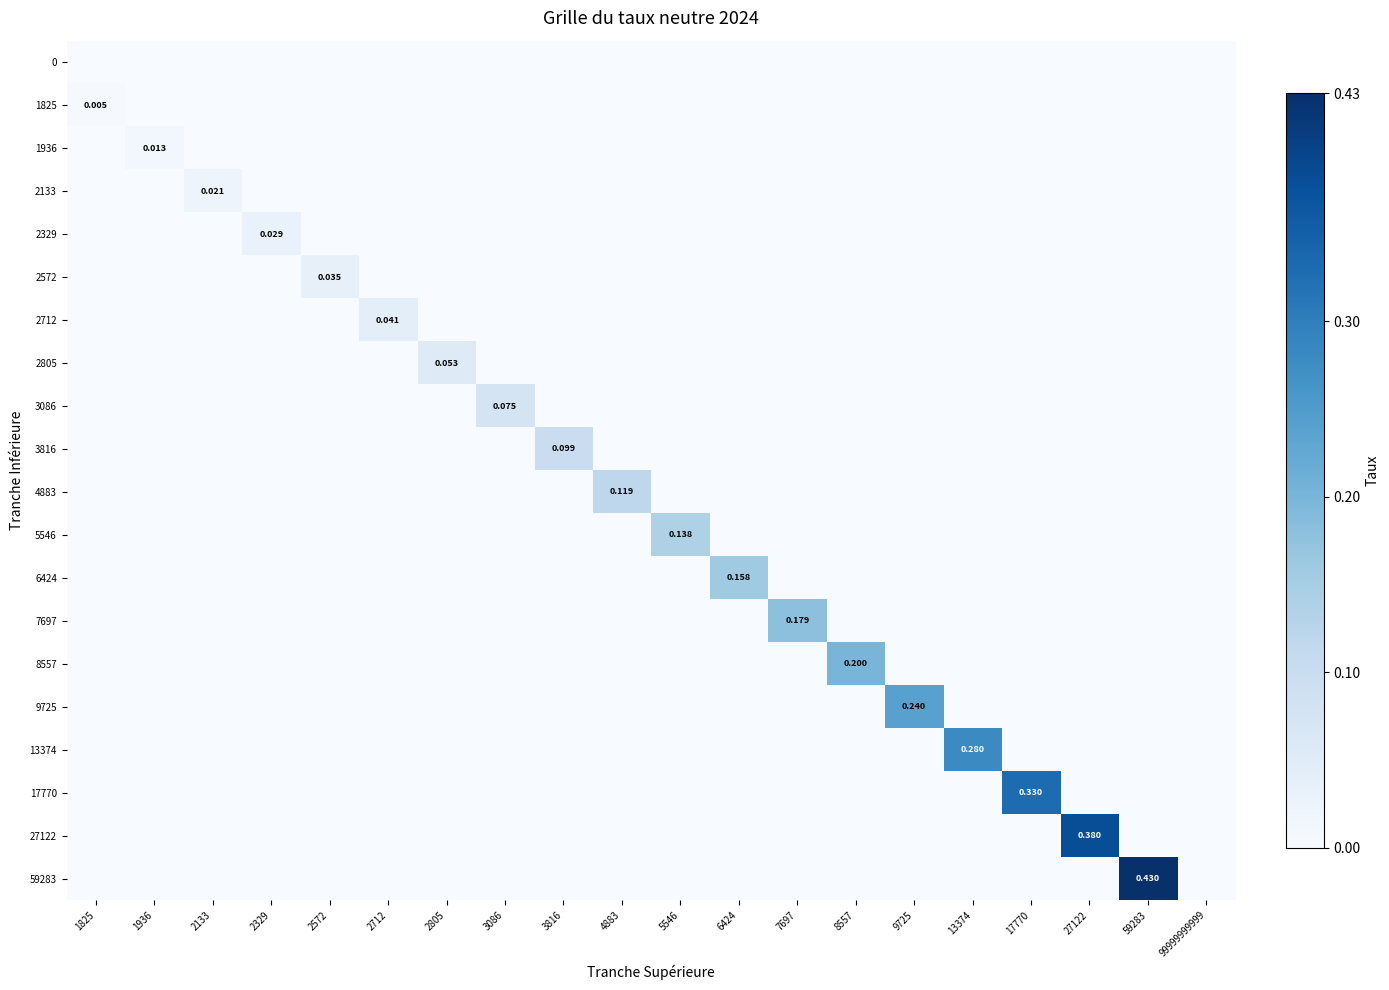

How many series are shown in this chart?

20